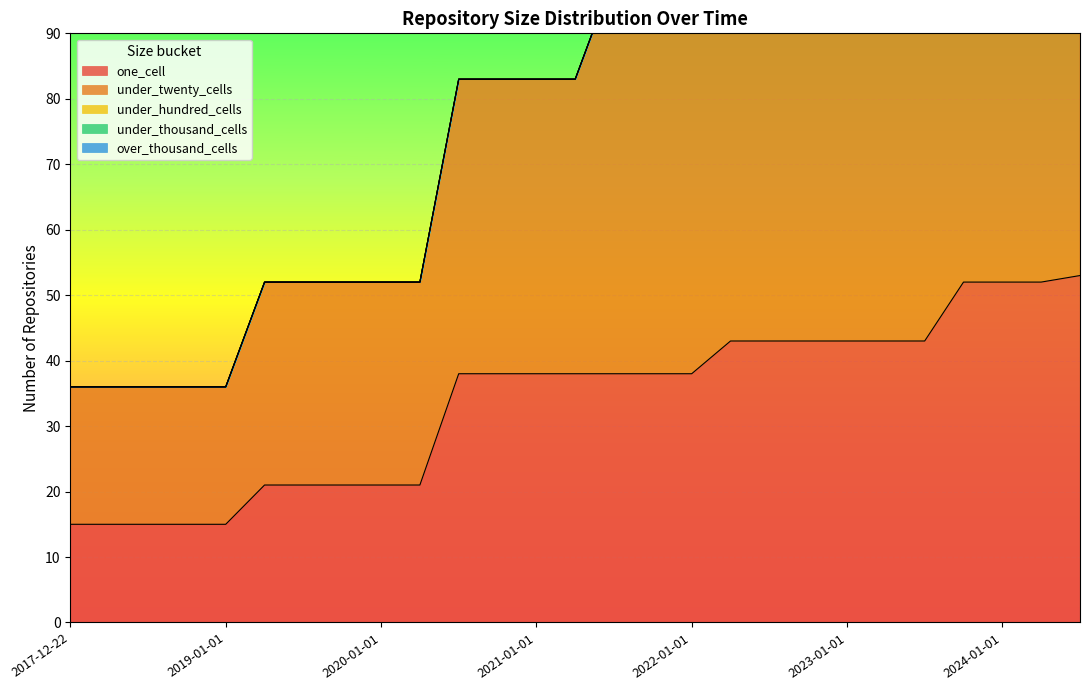

Which series has the widest spread of values?

under_twenty_cells